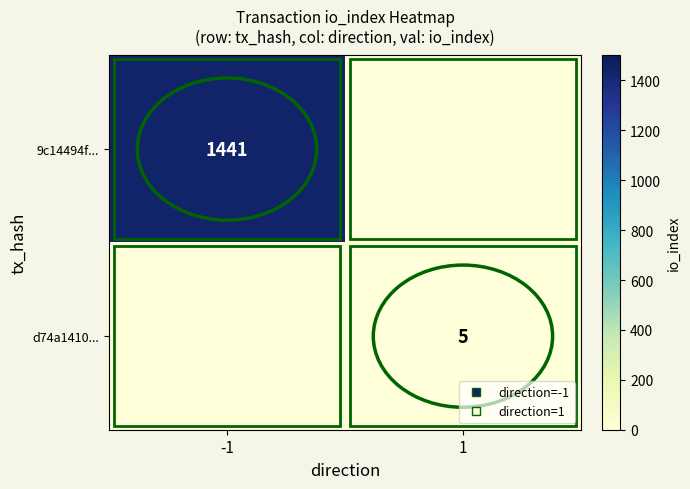

List the series in order of their peak value, highest first.

9c14494f..., d74a1410...